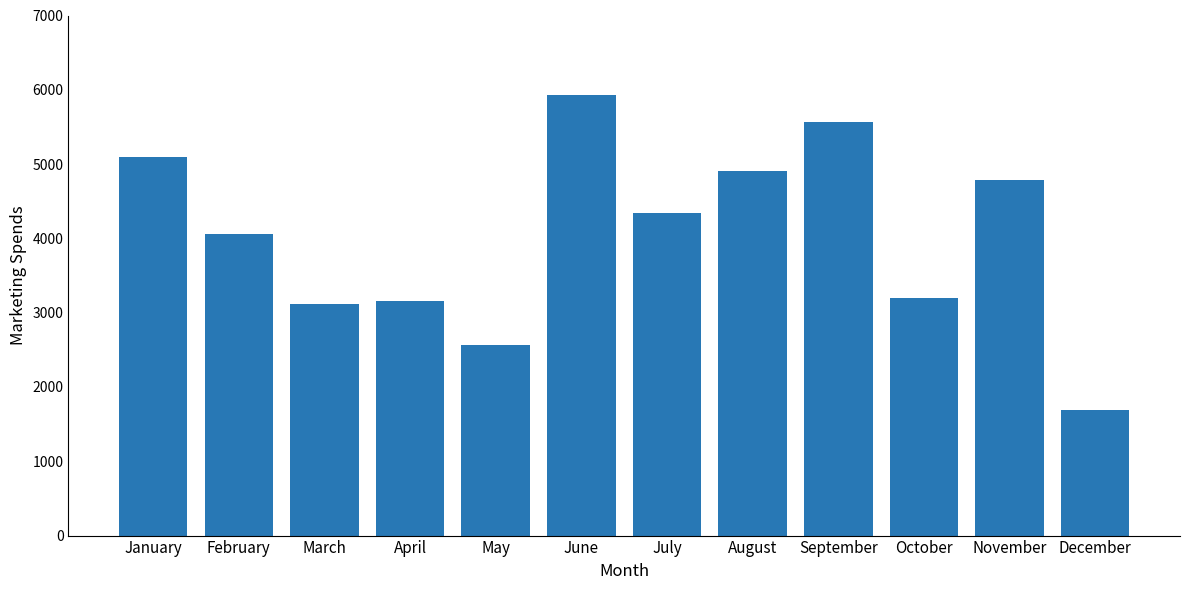

The value at March is 3113. True or false?

True